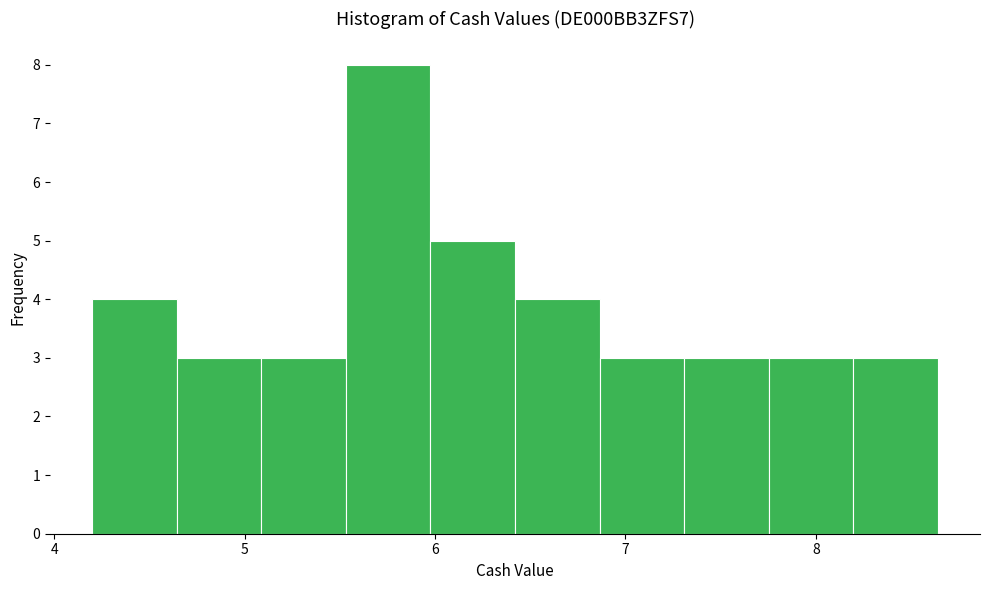

What is the height of the bar covering 7.8 to 8.2 on the x-axis? Neither the bar edges nor the heights are printed on the chart, so give them approximately, as read against the axes.

3